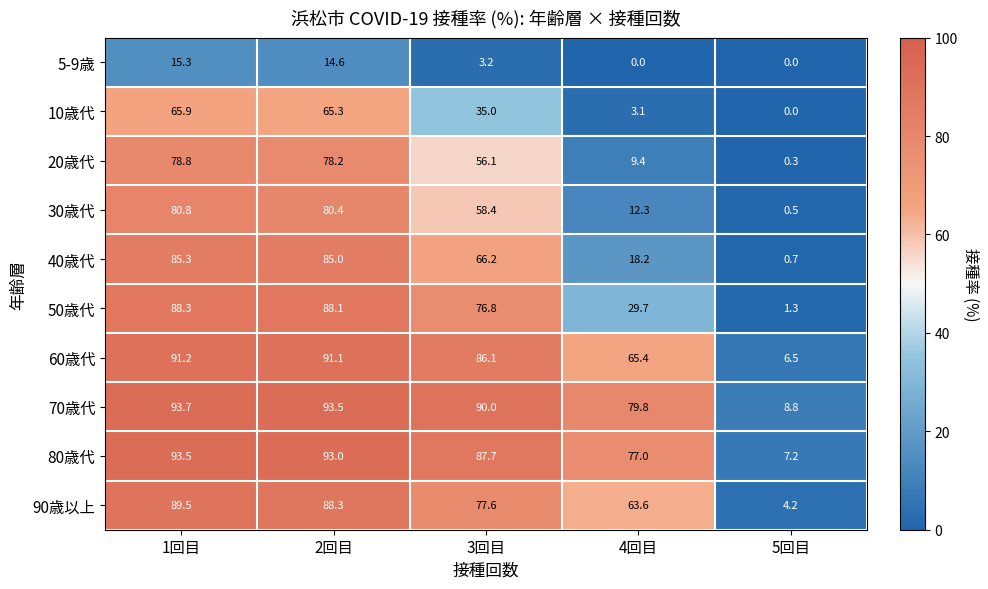

Between 2回目 and 4回目, which series saw the biggest shift?

20歳代